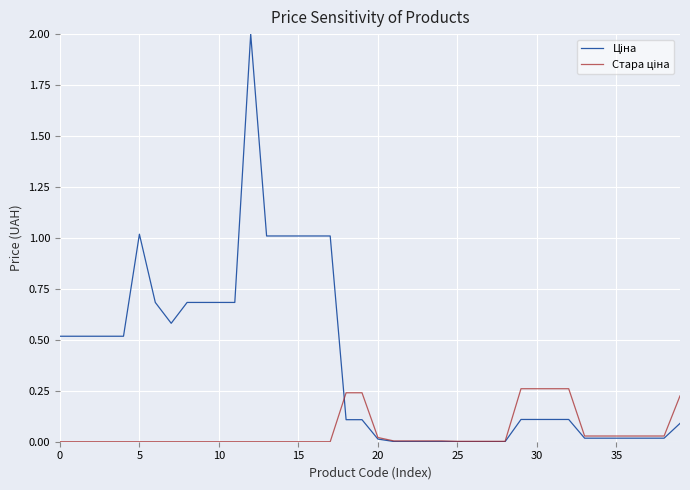

What is the maximum value shown in the chart?

2.0